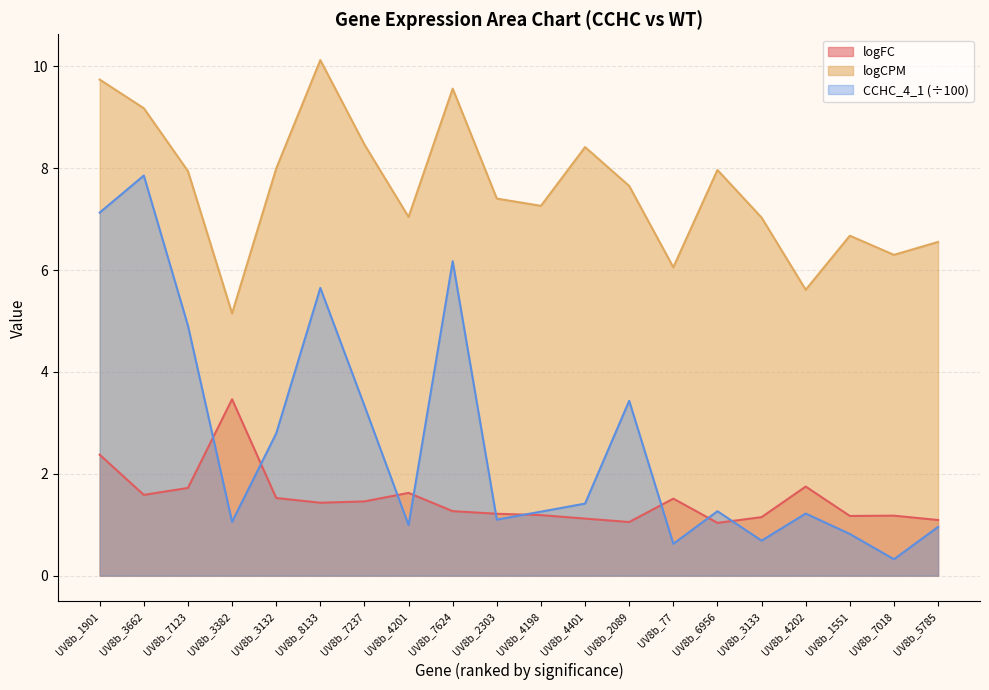

True or false: CCHC_4_1 has a value of 1.0 at UV8b_4201.

True